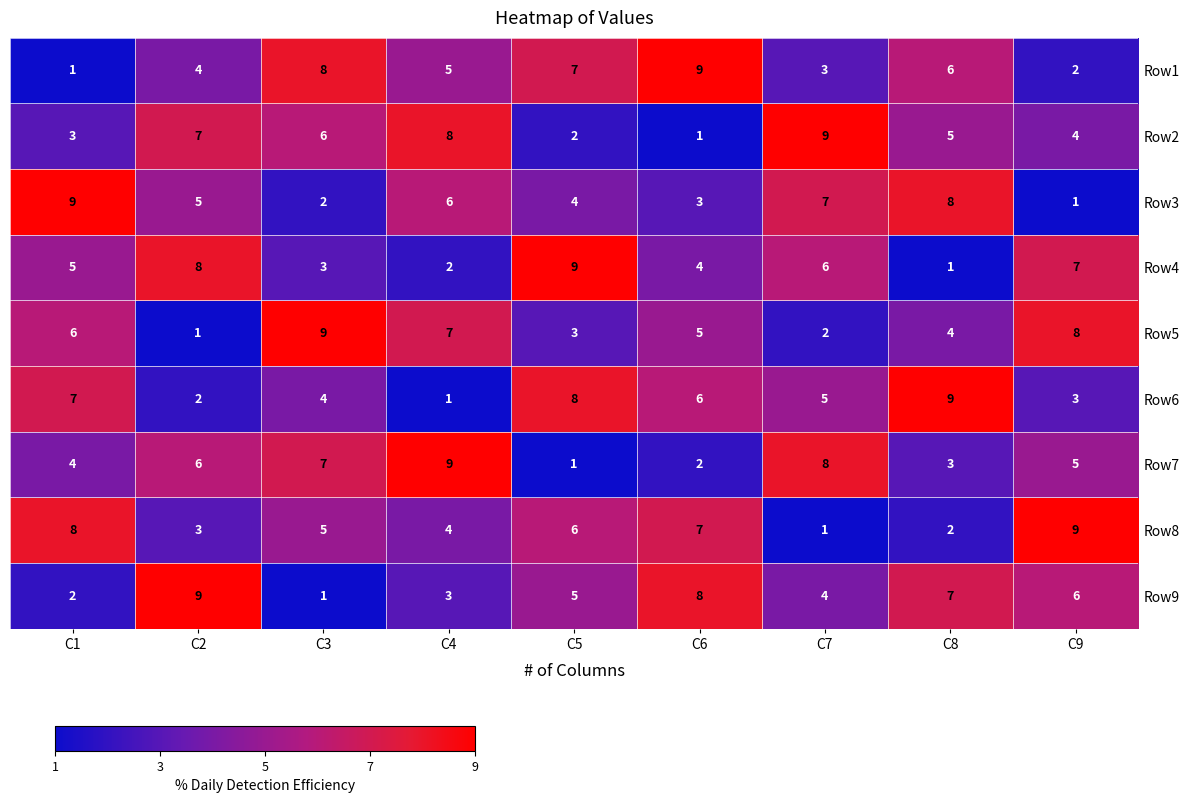

What is the greatest value displayed?

9